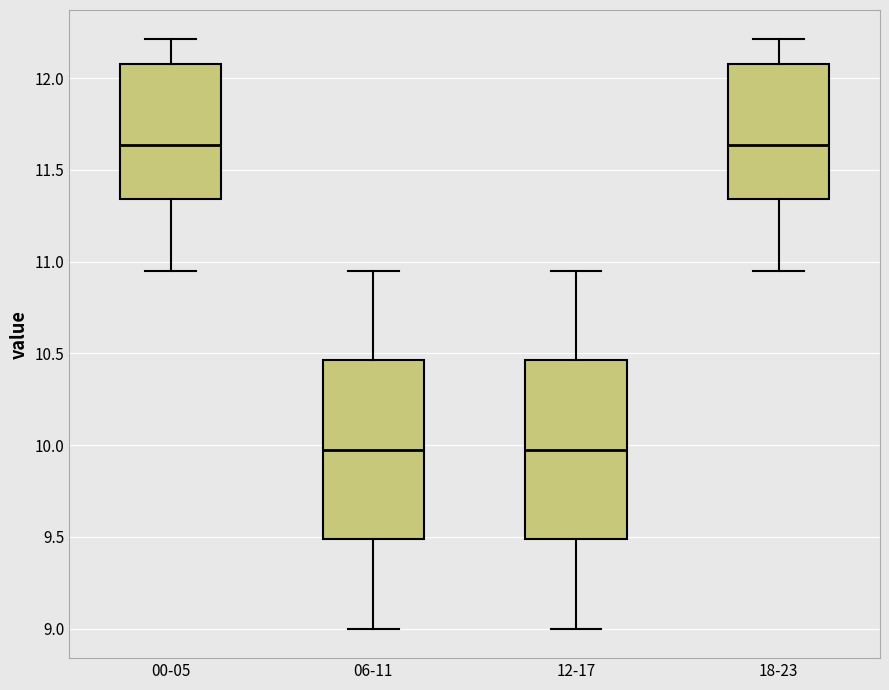

Where is the lower edge of the box for 18-23 on the y-axis? The values are not printed on the chart, so give them approximately, as read against the axis.

11.35